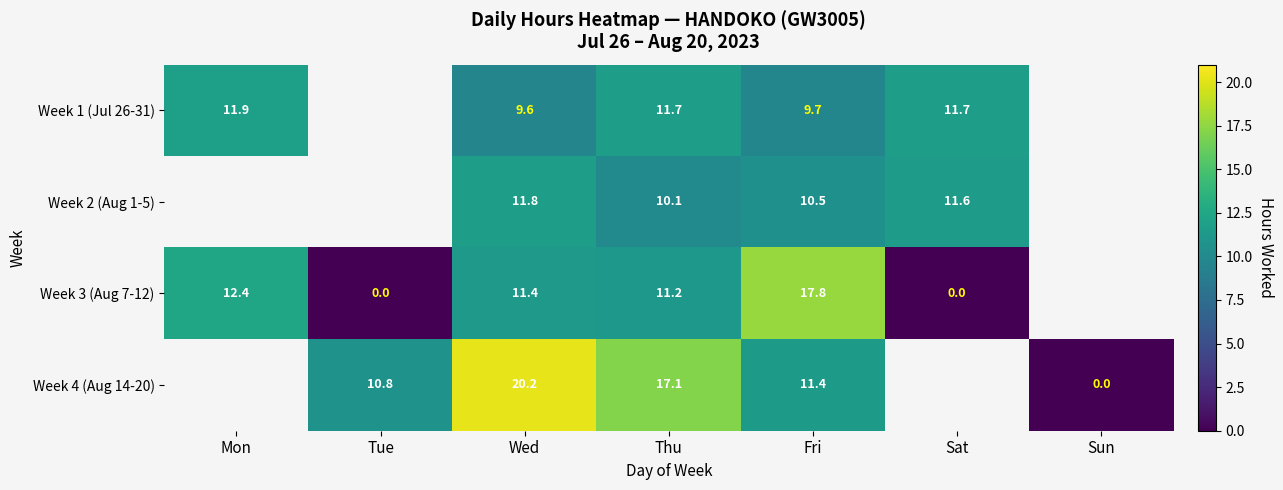

Between Fri and Sun, which series saw the biggest shift?

Week 4 (Aug 14-20)